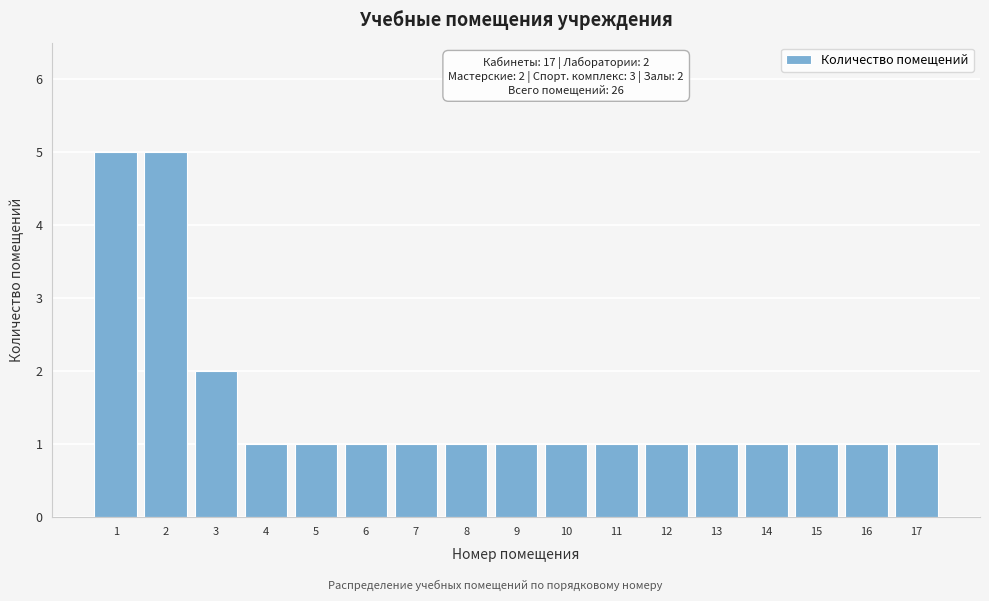

Reading right to left, what are all the values shown in this chart?

17=1	16=1	15=1	14=1	13=1	12=1	11=1	10=1	9=1	8=1	7=1	6=1	5=1	4=1	3=2	2=5	1=5